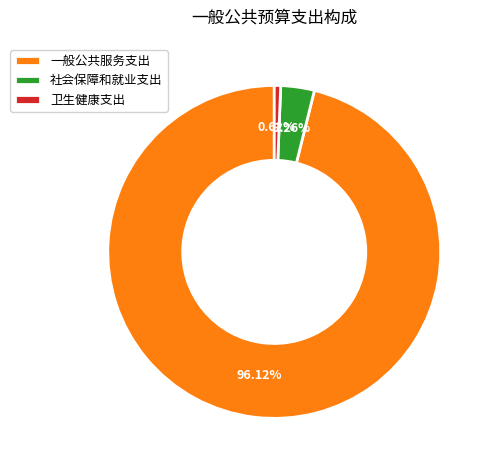

To the nearest percent, what portion does 卫生健康支出 represent?

1%